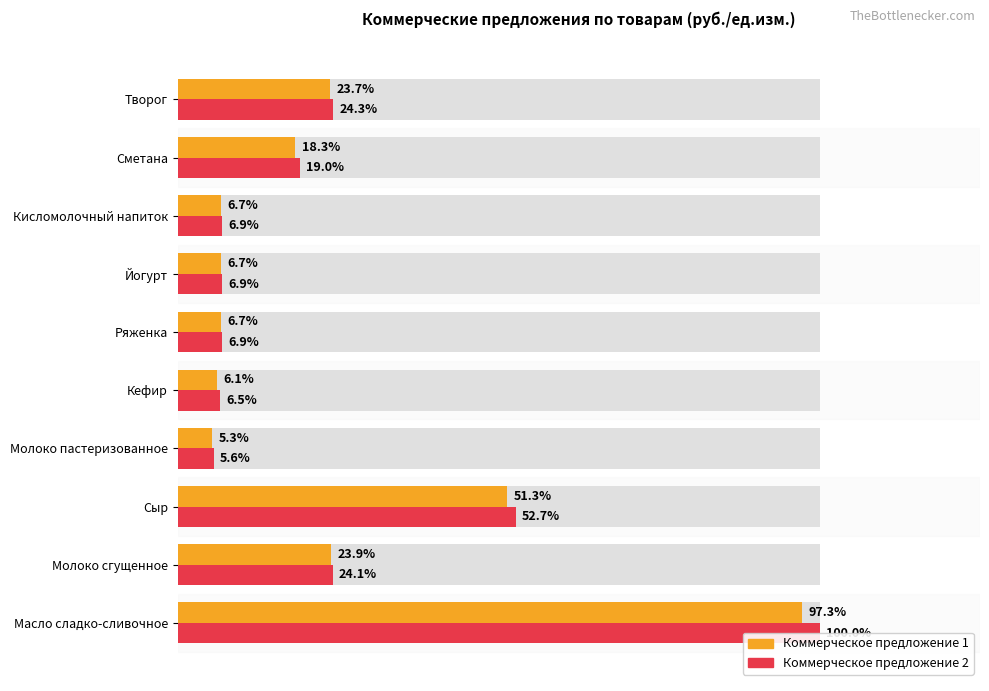

What are all the series names shown in the legend?

Коммерческое предложение 1, Коммерческое предложение 2